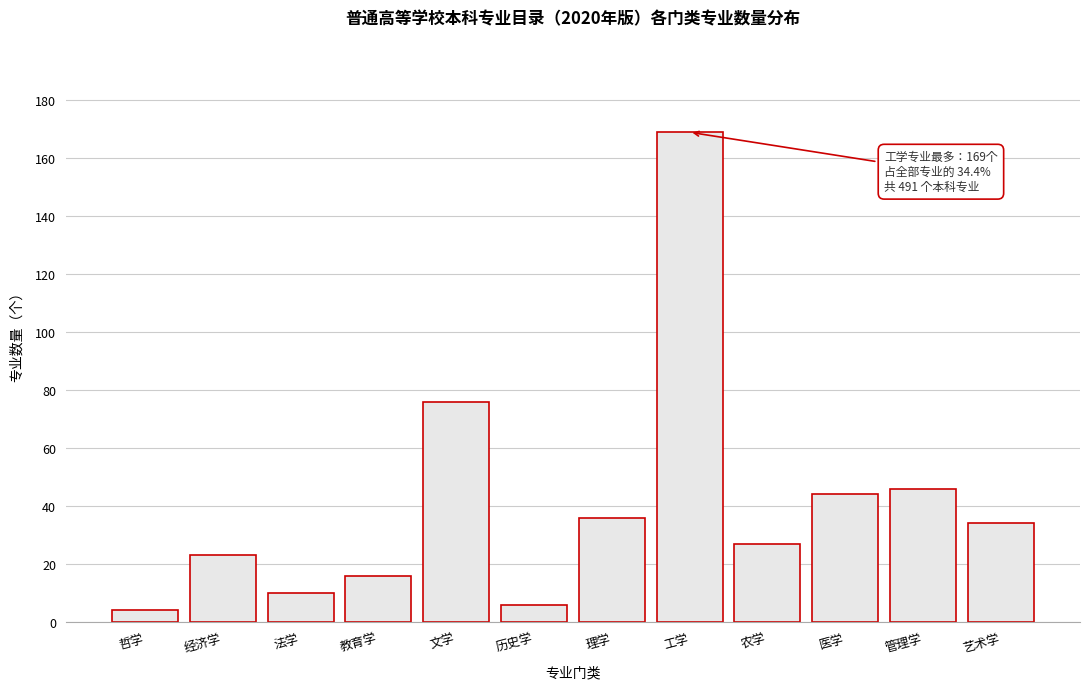

Reading left to right, extract all data points from this chart.

4	23	10	16	76	6	36	169	27	44	46	34